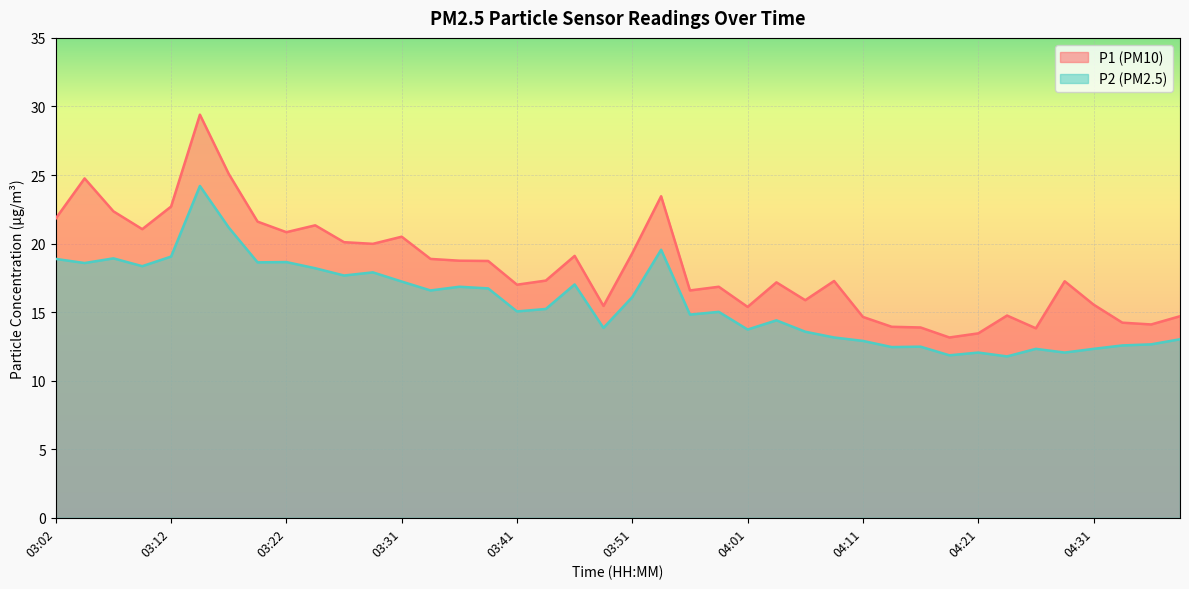

How many lines are shown in the chart?

2